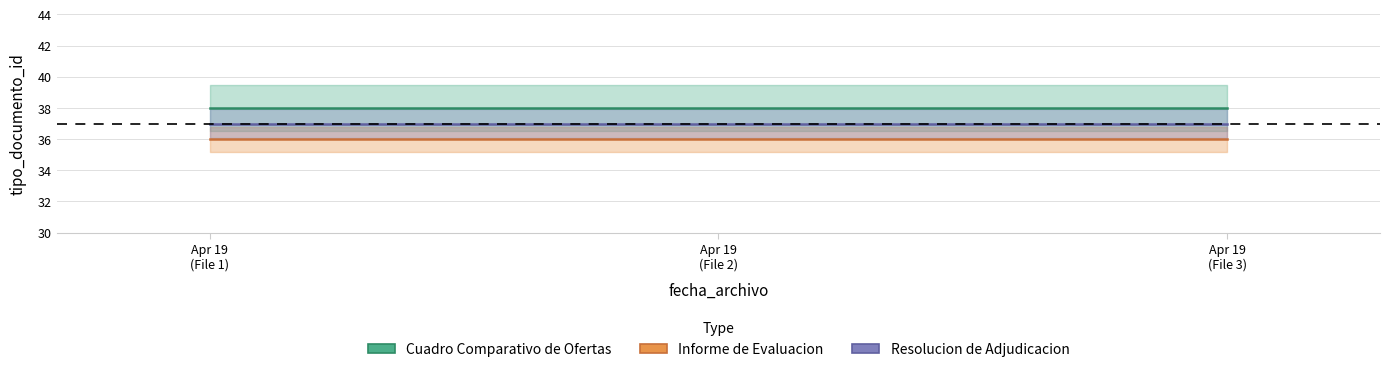

Reading left to right, extract all data points from this chart.

Cuadro Comparativo de Ofertas: 2011-04-19 10:55:57=38	2011-04-19 10:55:57=38	2011-04-19 10:55:57=38
Informe de Evaluacion: 2011-04-19 10:55:57=36	2011-04-19 10:55:57=36	2011-04-19 10:55:57=36
Resolucion de Adjudicacion: 2011-04-19 10:55:57=37	2011-04-19 10:55:57=37	2011-04-19 10:55:57=37